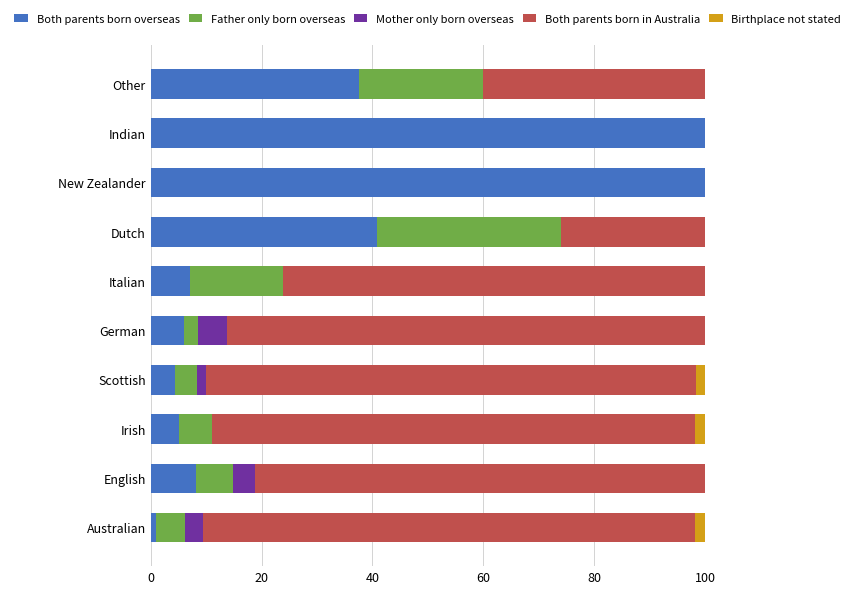

The Both parents born overseas series shows 12.3 at English. True or false?

False